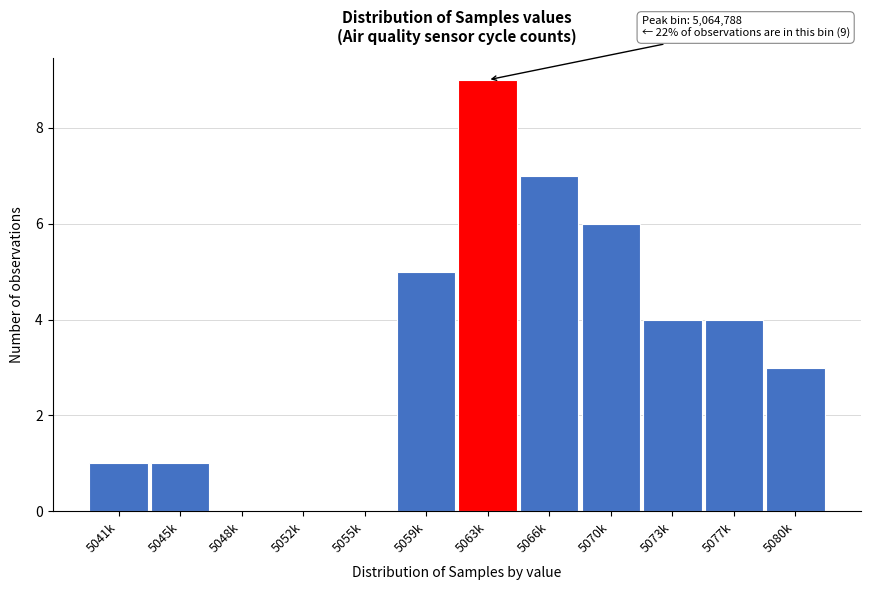

Reading left to right, transcribe all the data shown in this chart.

5041k=1	5045k=1	5048k=0	5052k=0	5055k=0	5059k=5	5063k=9	5066k=7	5070k=6	5073k=4	5077k=4	5080k=3